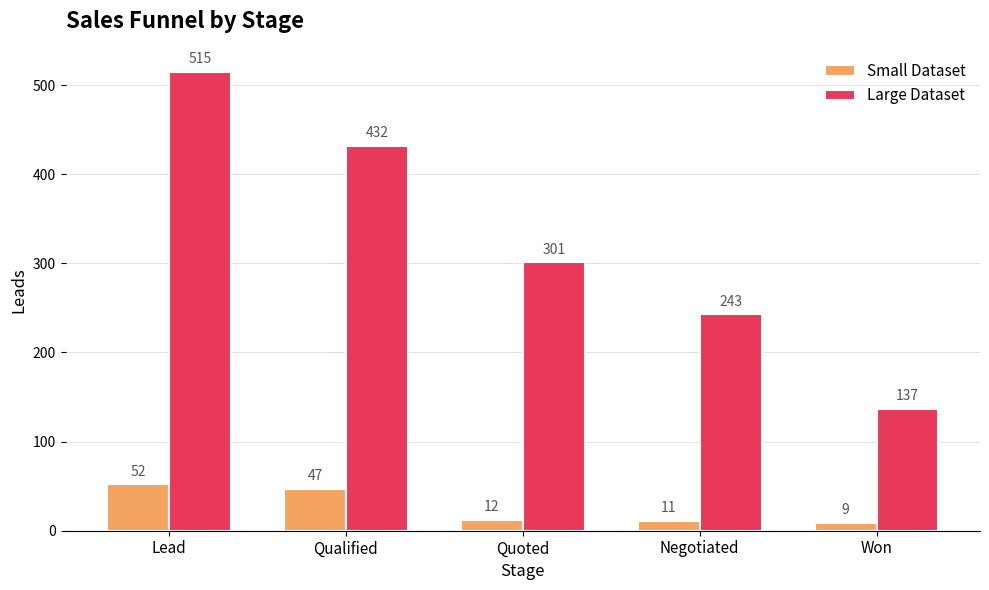

What is the difference between the maximum and minimum values in the Small Dataset series?

43